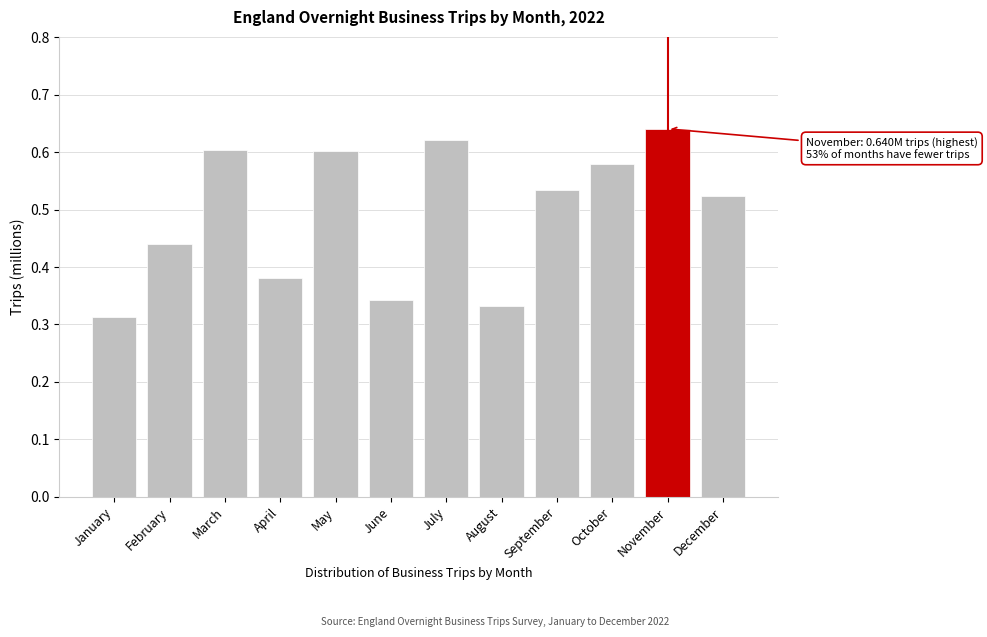

The value at December is 0.8. True or false?

False